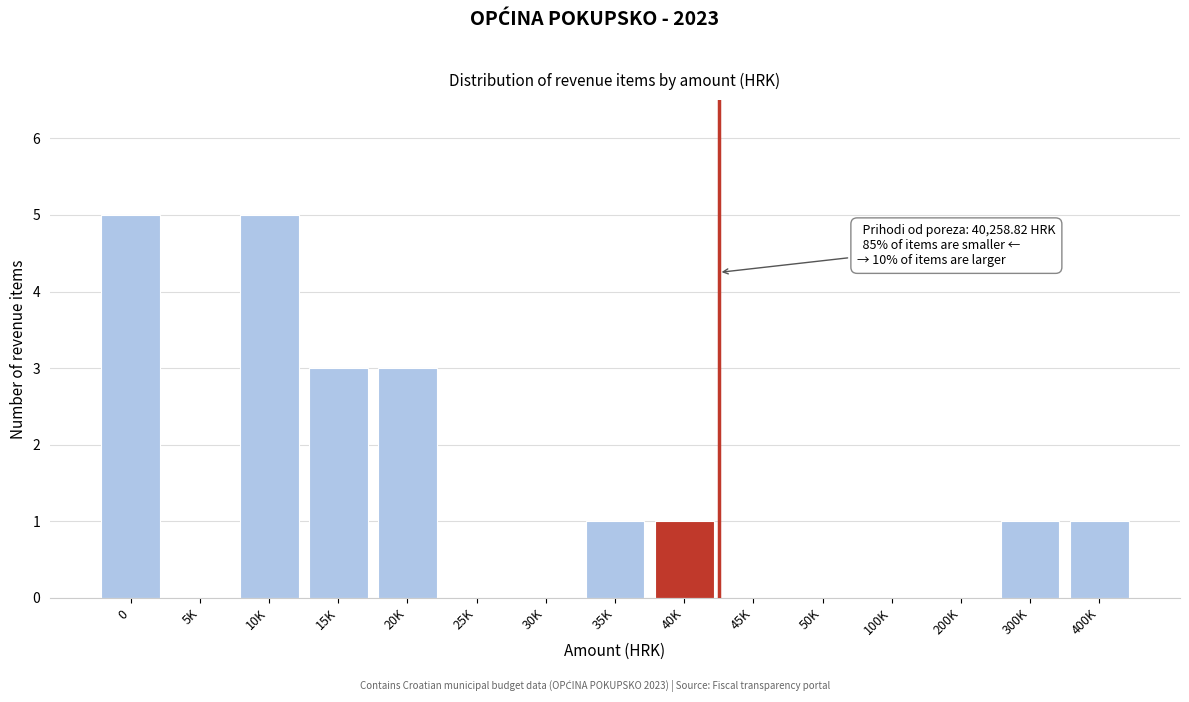

Reading left to right, extract all data points from this chart.

0=5	5K=0	10K=5	15K=3	20K=3	25K=0	30K=0	35K=1	40K=1	45K=0	50K=0	100K=0	200K=0	300K=1	400K=1